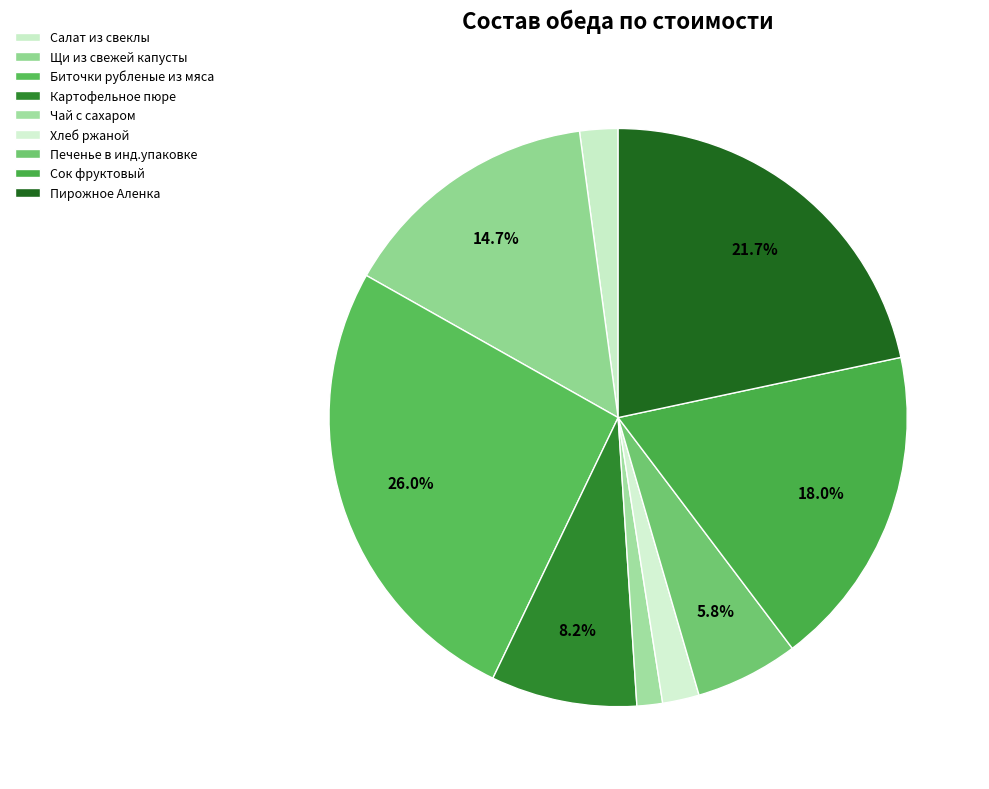

True or false: Печенье в инд.упаковке accounts for 6% of the total.

True